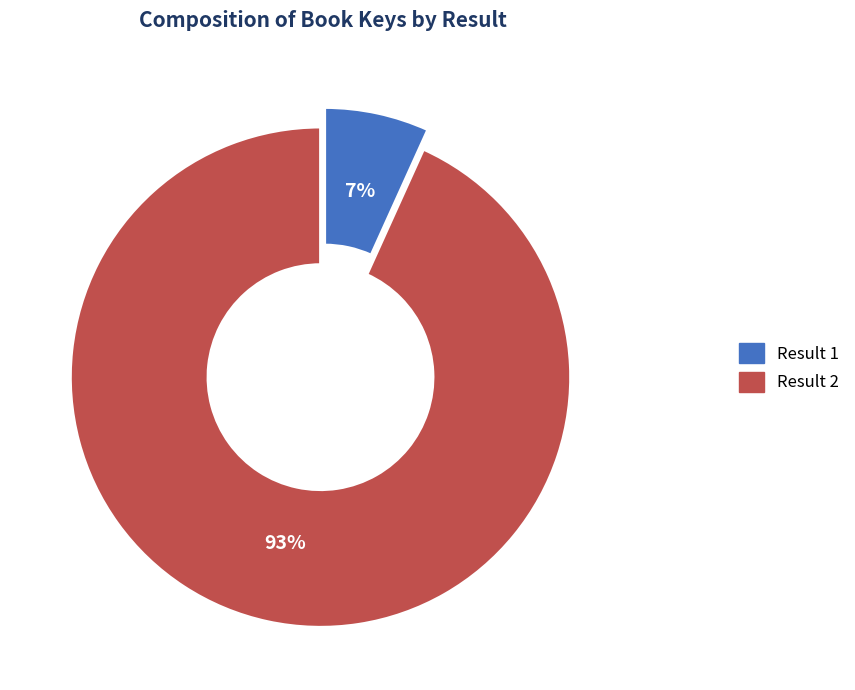

The Result 2 slice represents 93% of the pie. True or false?

True